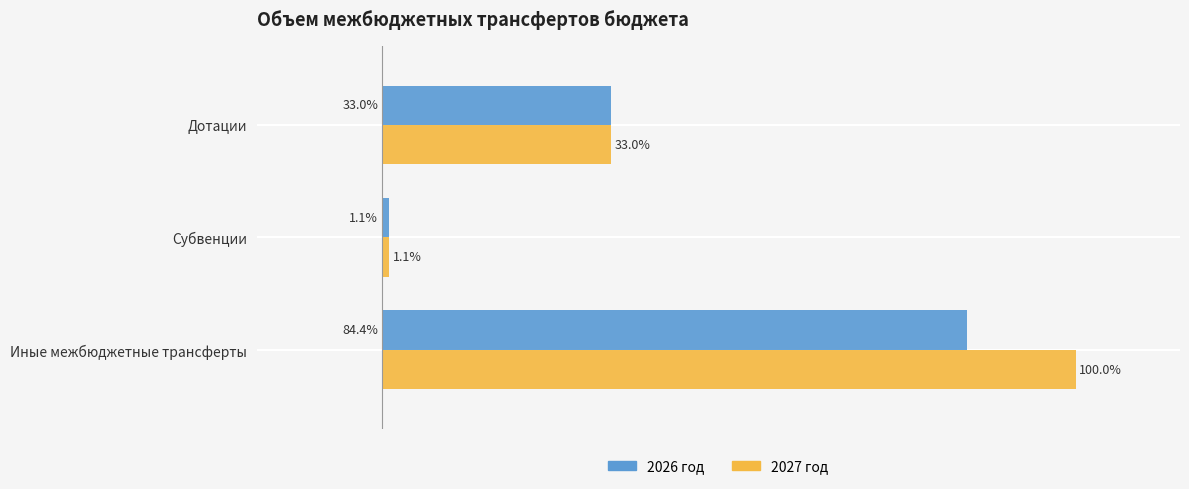

Which series has the widest spread of values?

2027 год